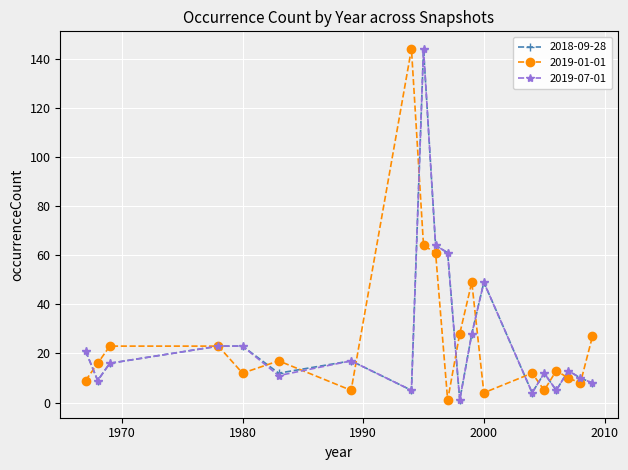

True or false: 2019-07-01 has more than 1 interior local peaks.

True